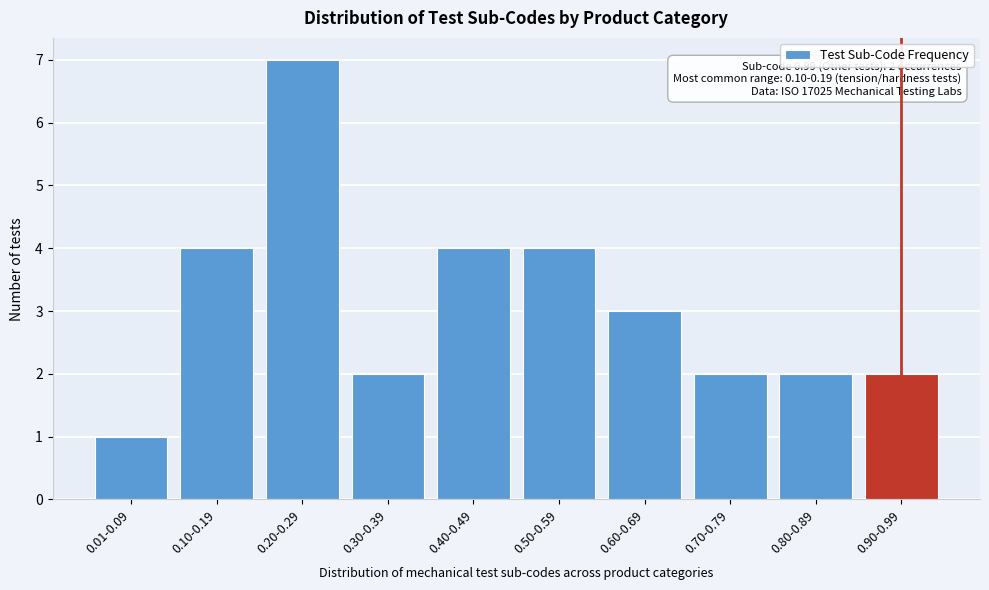

Reading right to left, list all the values displayed in this chart.

0.90-0.99=2	0.80-0.89=2	0.70-0.79=2	0.60-0.69=3	0.50-0.59=4	0.40-0.49=4	0.30-0.39=2	0.20-0.29=7	0.10-0.19=4	0.01-0.09=1